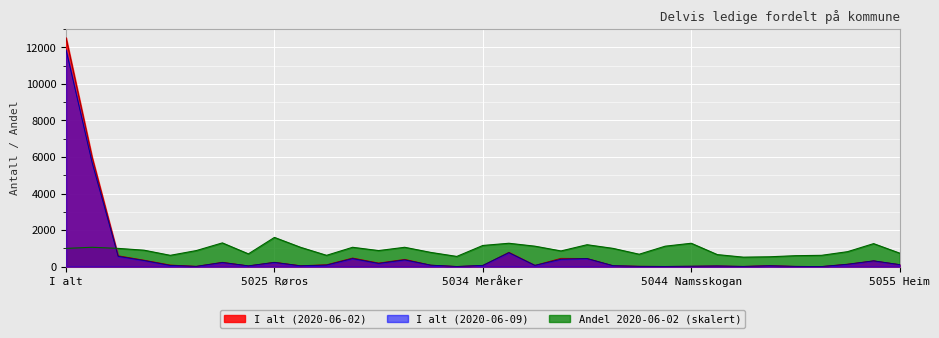

Which label corresponds to the smallest value in the chart?

5052 Leka